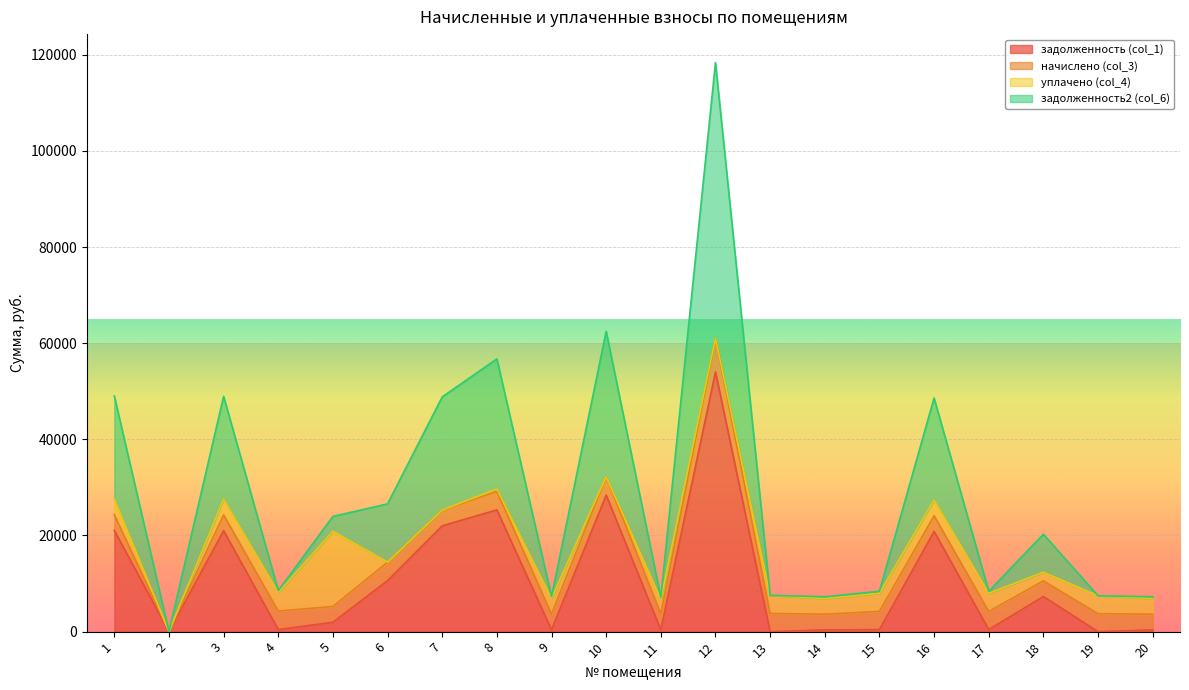

What is the total value across all series at 16?

48593.1